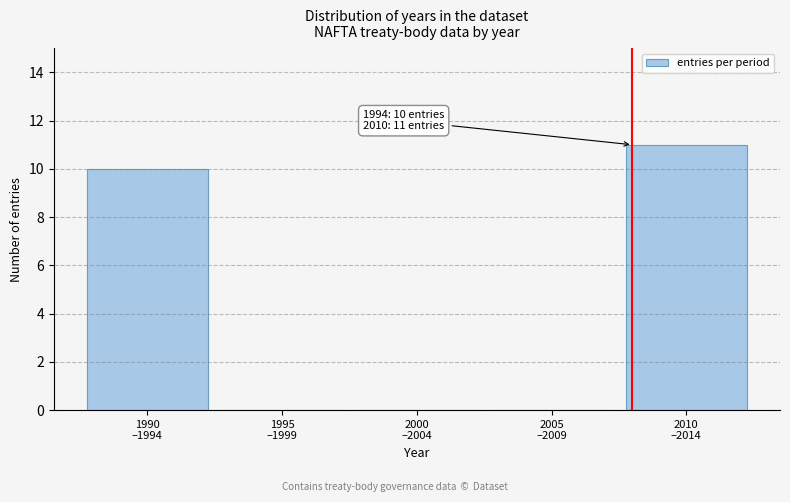

What is the sum of all values?

21